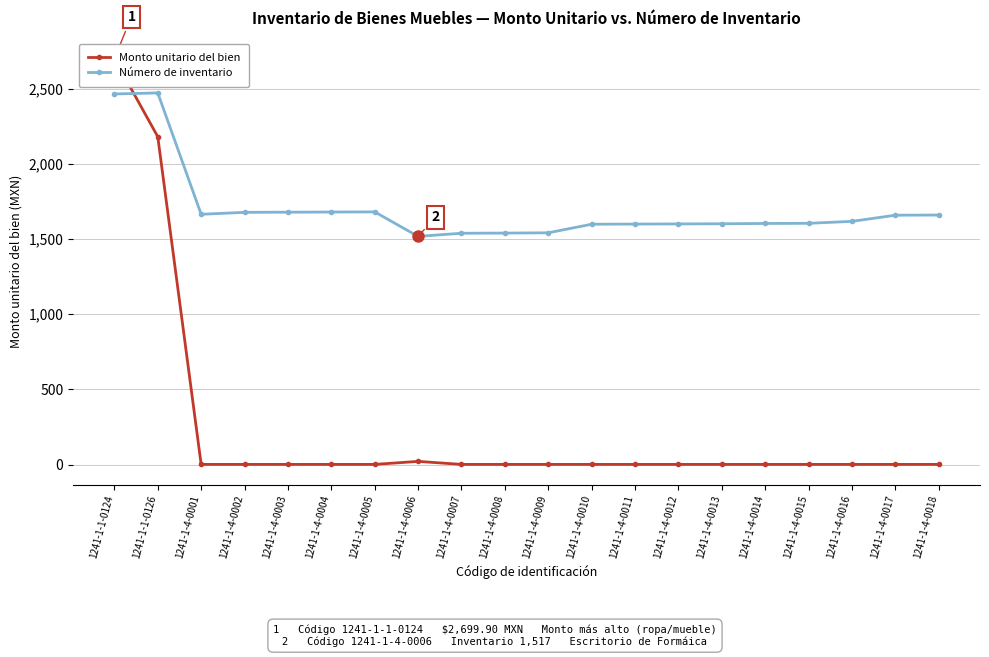

How many values in the Monto unitario del bien series exceed 1?

3